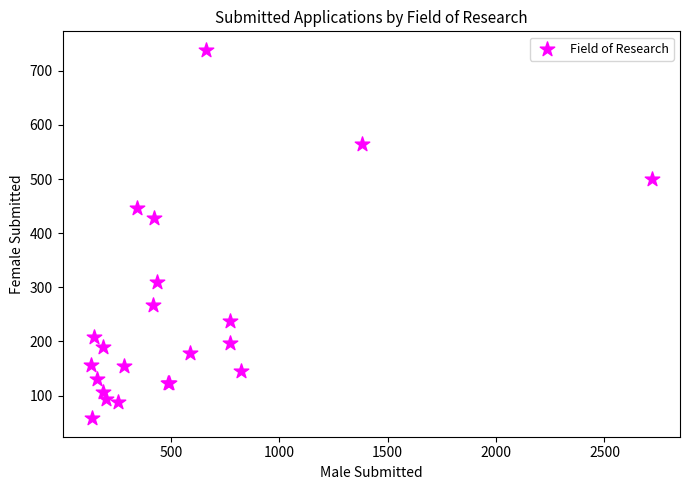

What Y value in the scatter plot is closest to 398?

429